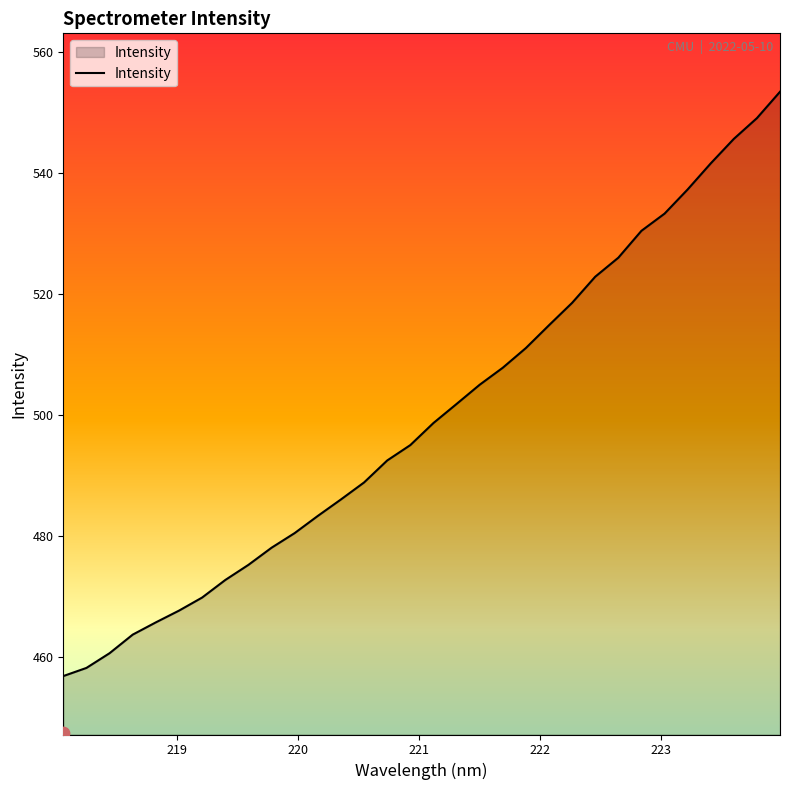

What is the ratio of the value at 219.0156 to the value at 223.2172?

0.9